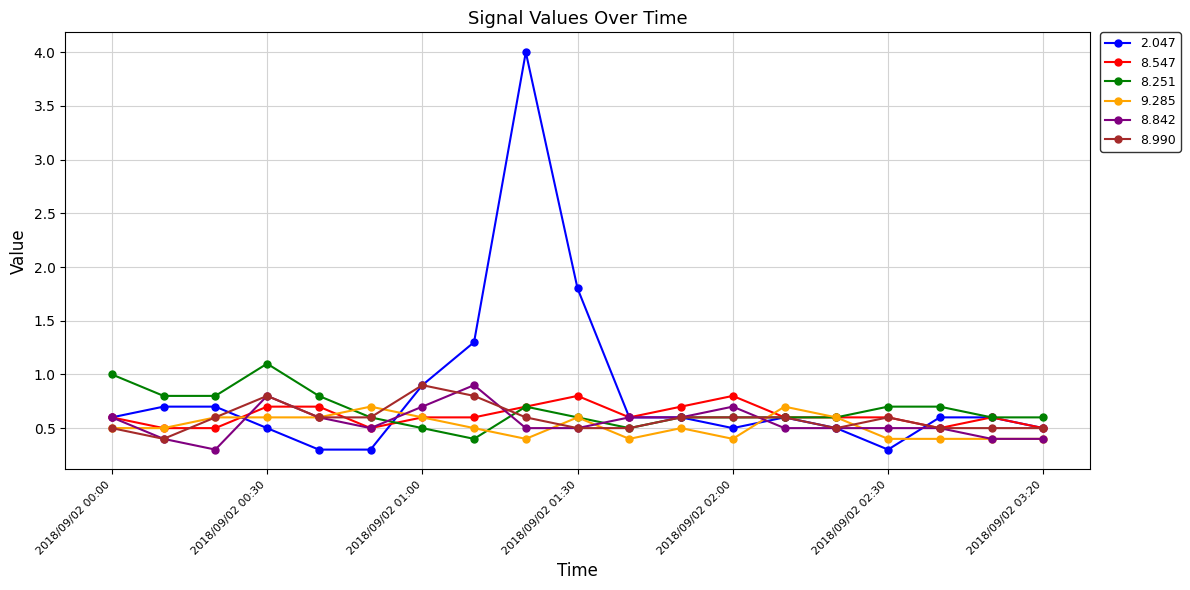

True or false: 8.990 has more than 1 interior local peaks.

True